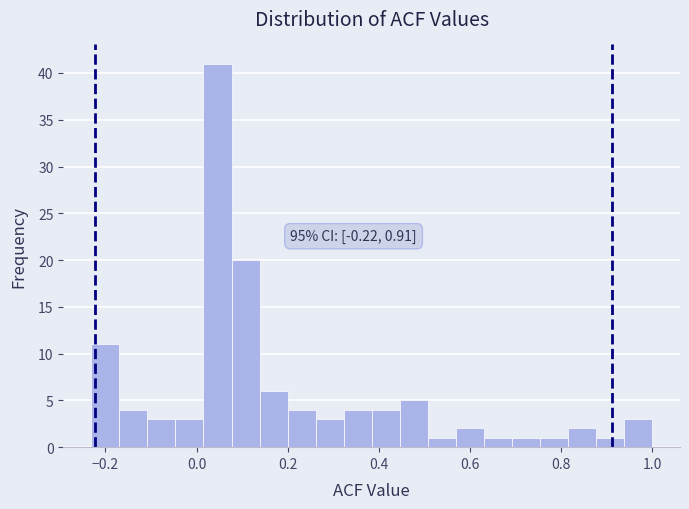

Around what value on the x-axis is the tallest bar? Give the approximate position of its centre, as read against the axis.

0.04